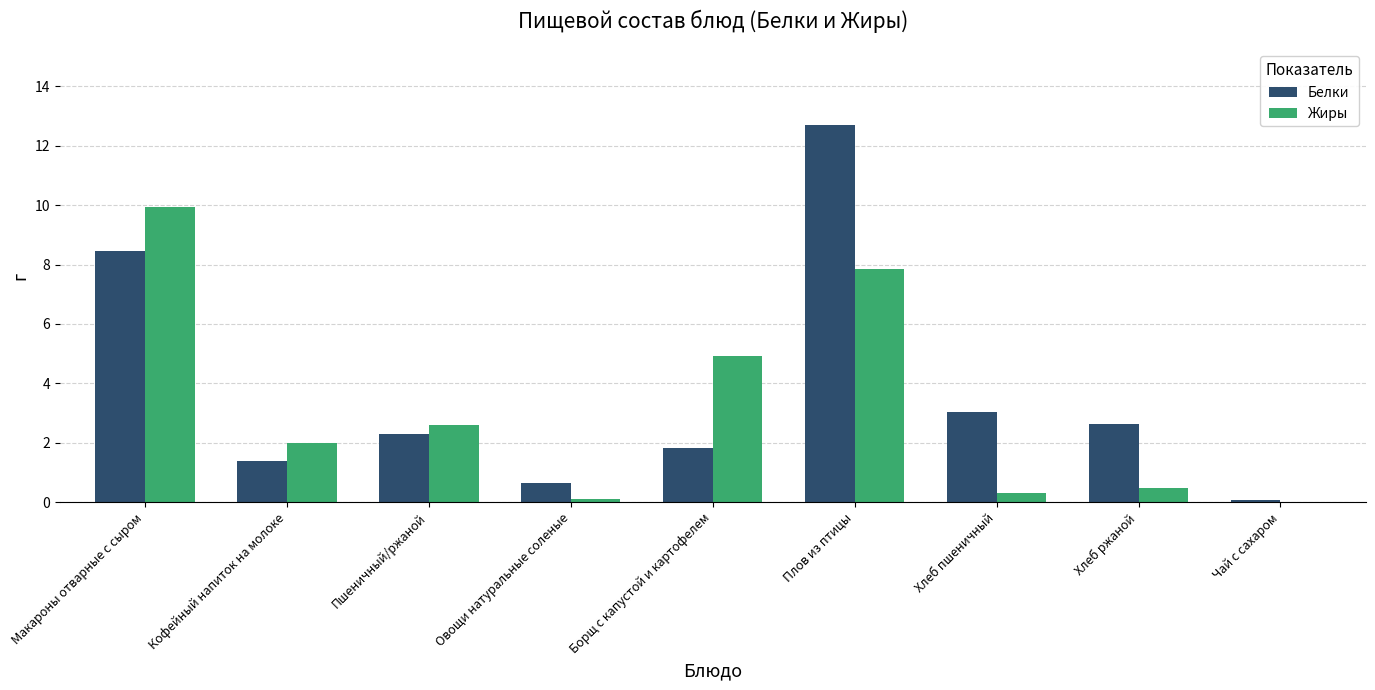

What are all the series names shown in the legend?

Белки, Жиры